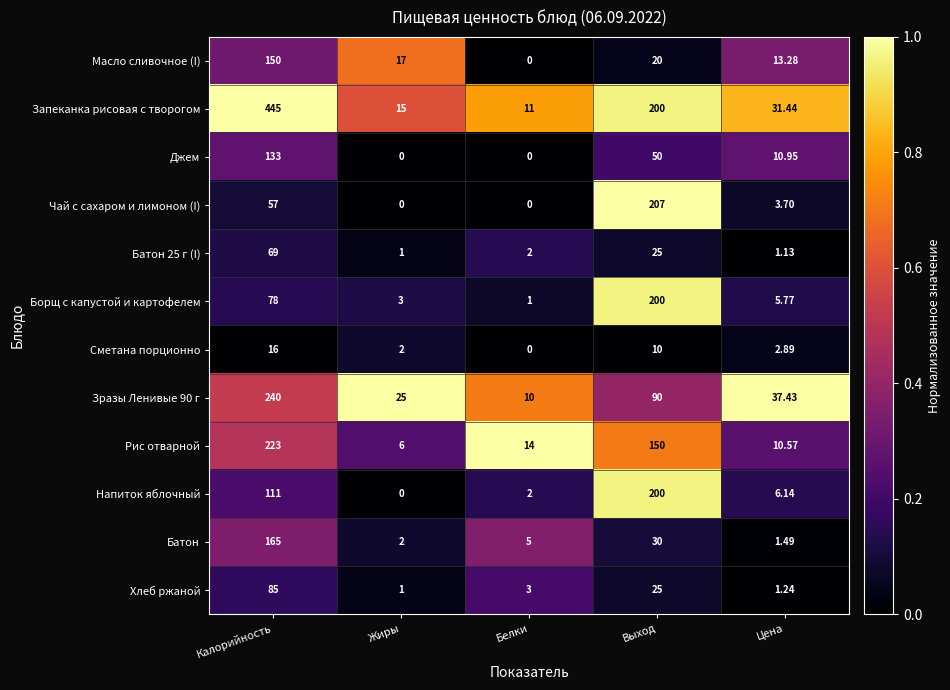

Which series has the largest range (max minus min)?

Запеканка рисовая с творогом